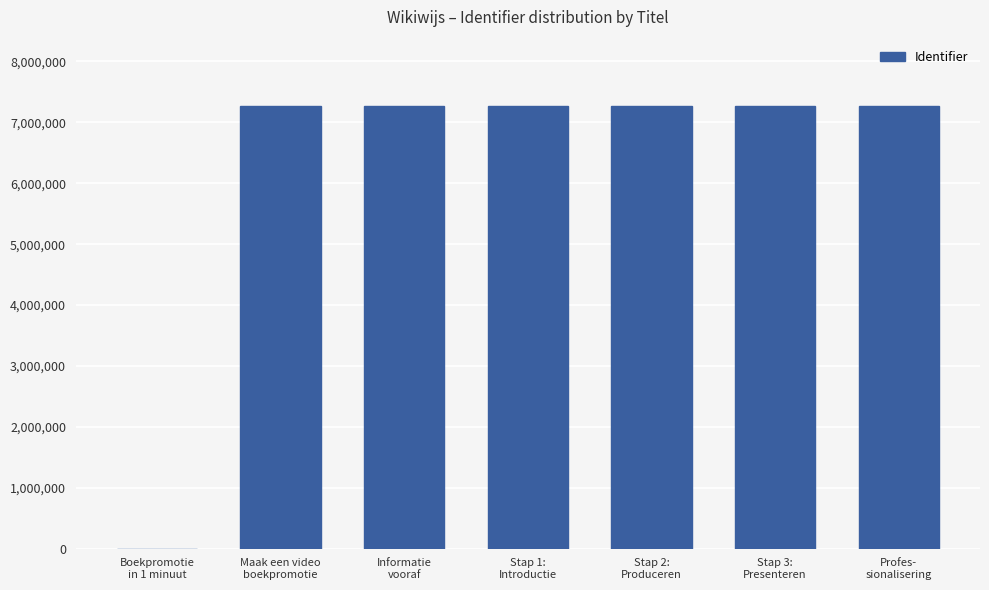

The value at Stap 2:
Produceren is 11285090. True or false?

False